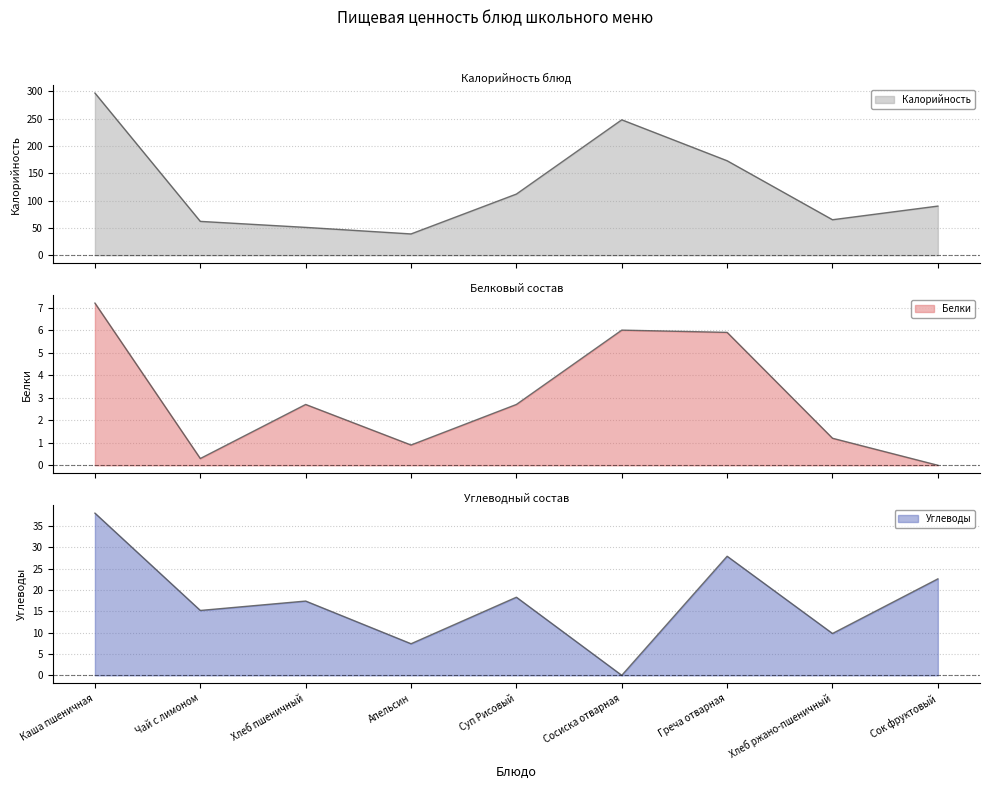

How many values in the Углеводы series are below 17?

4